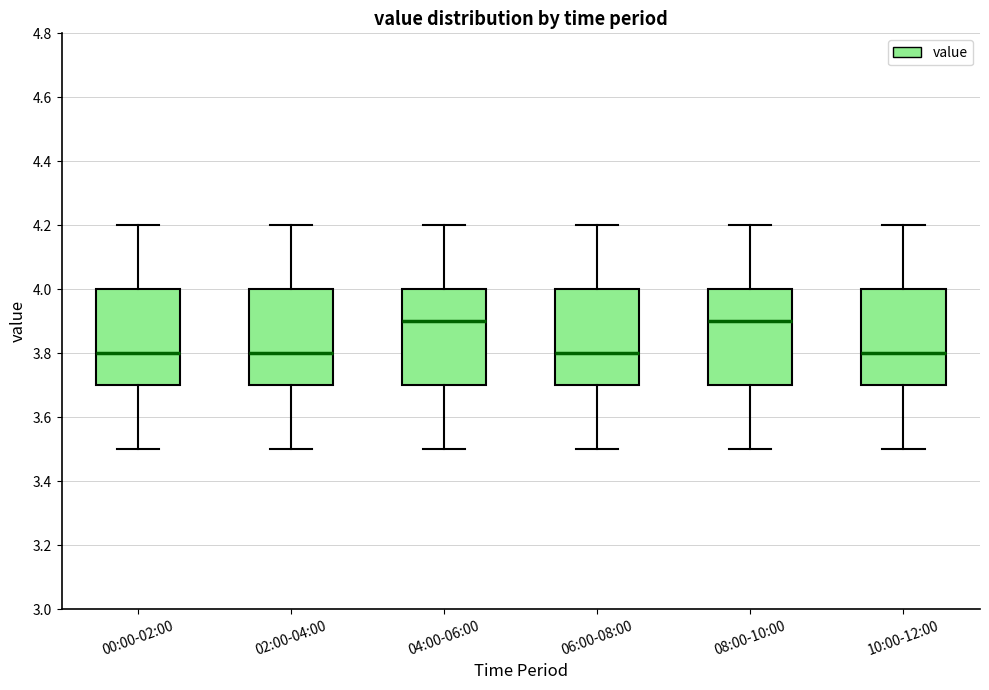

Reading left to right, read every box against the y-axis: the position of its median line, the range the box covers, and the ends of its whiskers. The values are not printed on the chart, so give them approximately, as read against the axis.

00:00-02:00: median 3.8, box 3.7 to 4.0, whiskers 3.5 to 4.2
02:00-04:00: median 3.8, box 3.7 to 4.0, whiskers 3.5 to 4.2
04:00-06:00: median 3.9, box 3.7 to 4.0, whiskers 3.5 to 4.2
06:00-08:00: median 3.8, box 3.7 to 4.0, whiskers 3.5 to 4.2
08:00-10:00: median 3.9, box 3.7 to 4.0, whiskers 3.5 to 4.2
10:00-12:00: median 3.8, box 3.7 to 4.0, whiskers 3.5 to 4.2